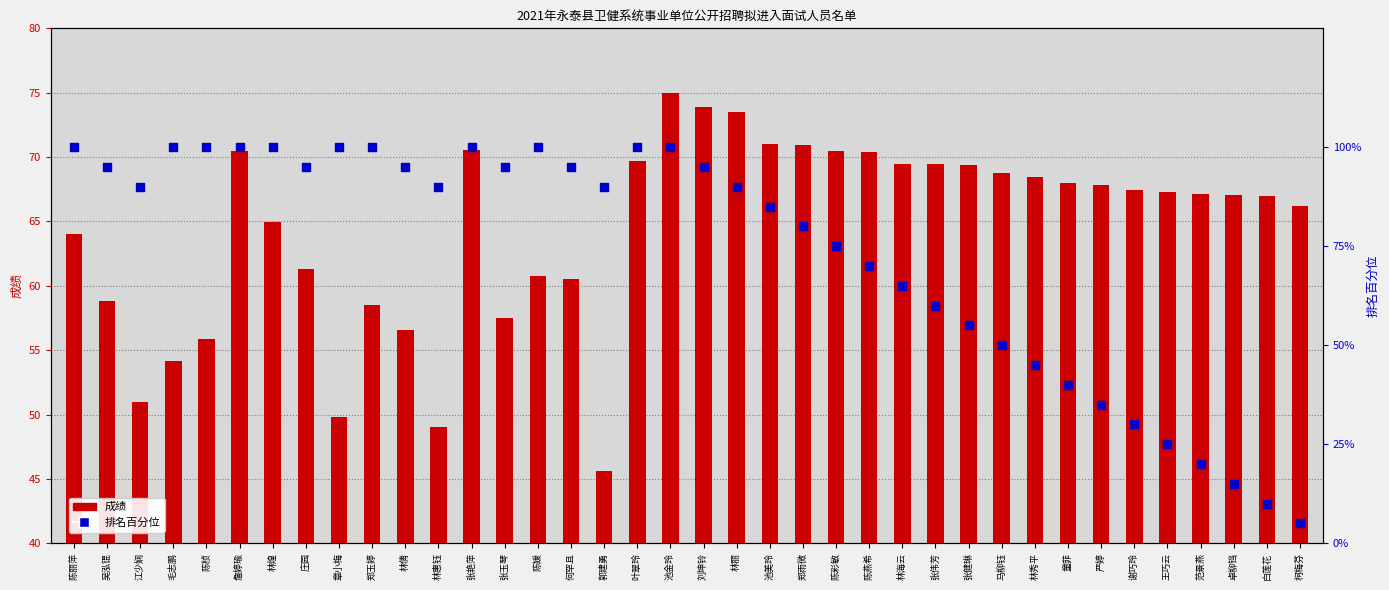

Which series contains the highest Y value?

排名百分位